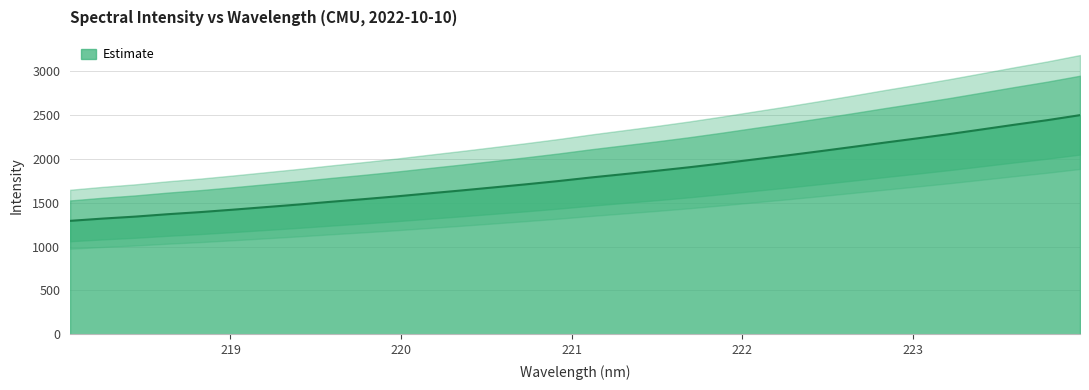

What is the approximate value at 222.8355?

2187.4